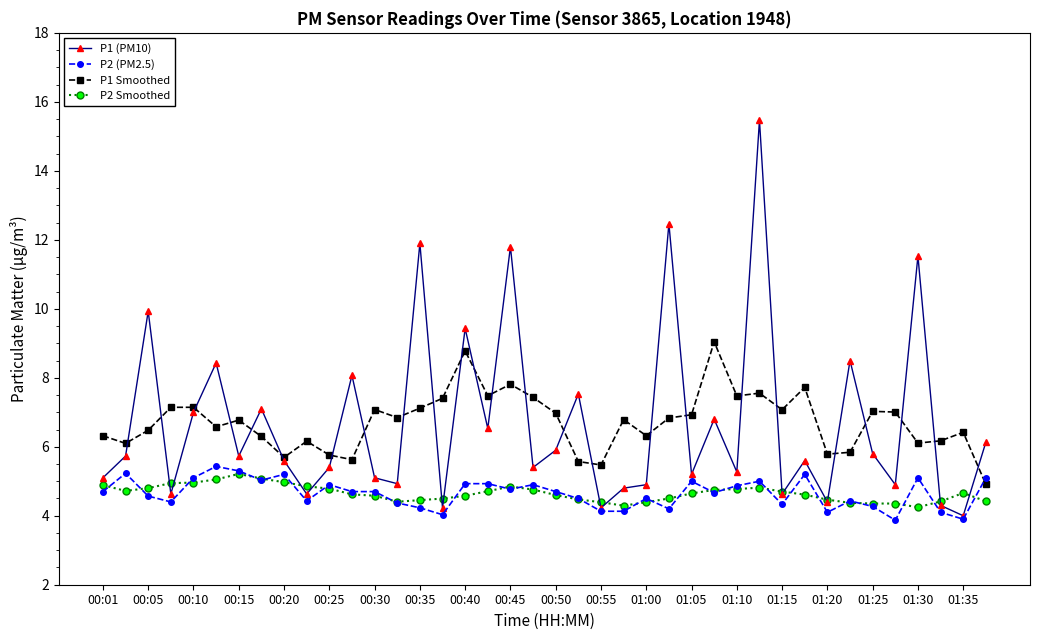

What are all the series names shown in the legend?

P1 (PM10), P2 (PM2.5), P1 Smoothed, P2 Smoothed